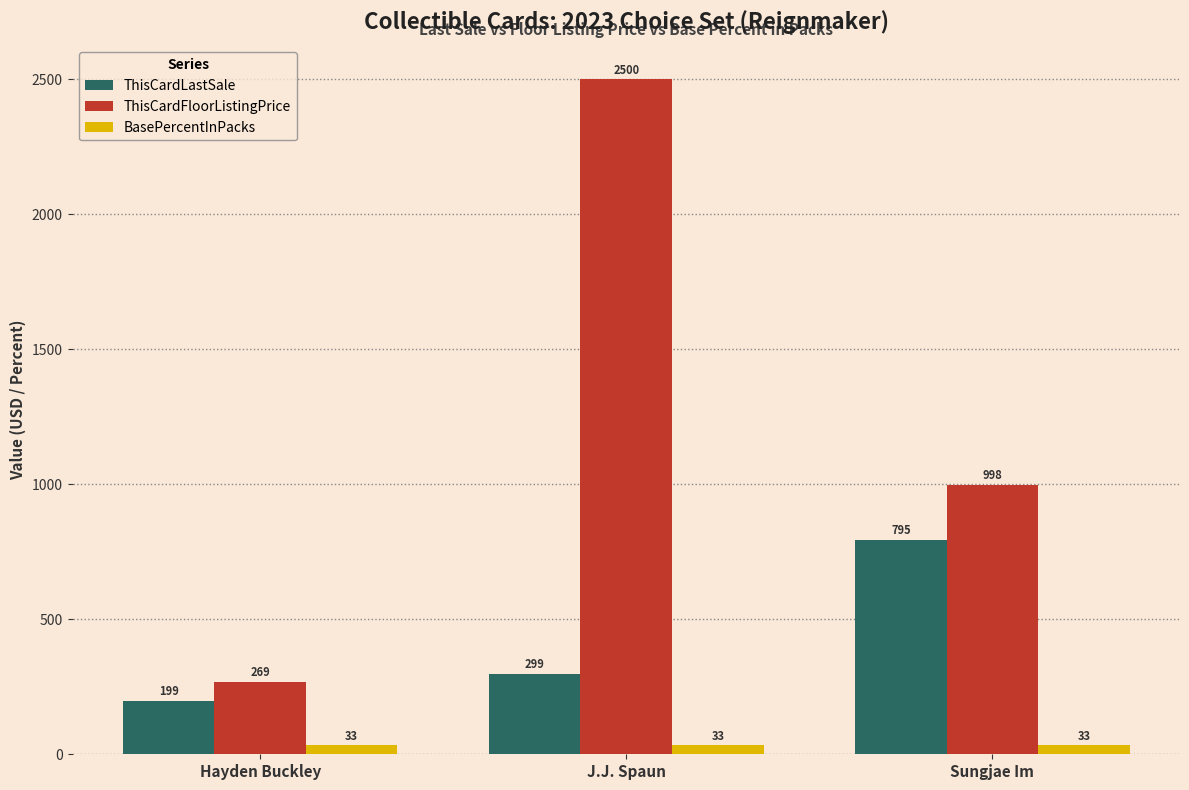

Is the value of ThisCardFloorListingPrice at Sungjae Im greater than the value of BasePercentInPacks at Hayden Buckley?

Yes